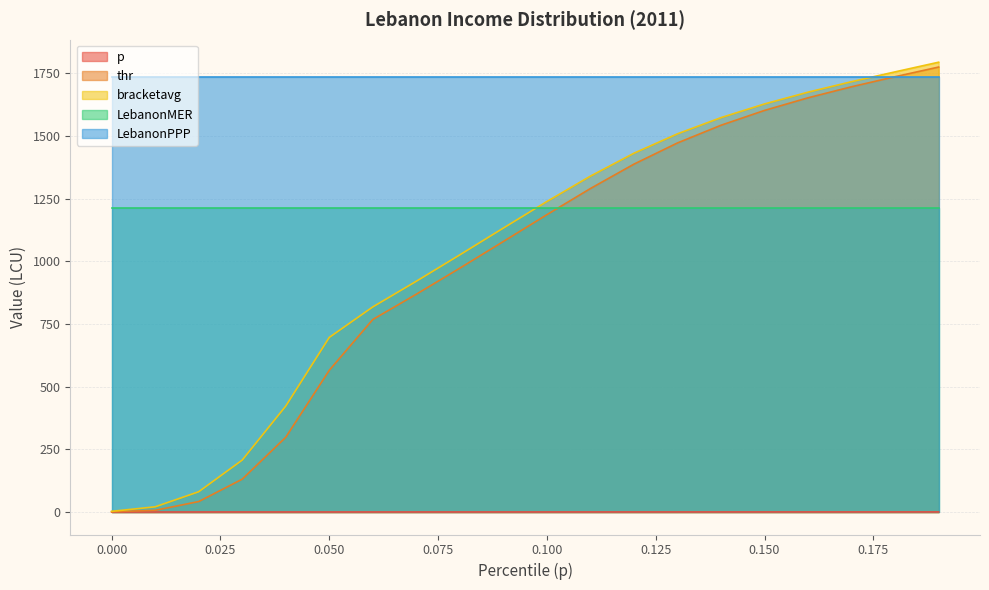

Between 0.15 and 0.18, which series saw the biggest shift?

thr